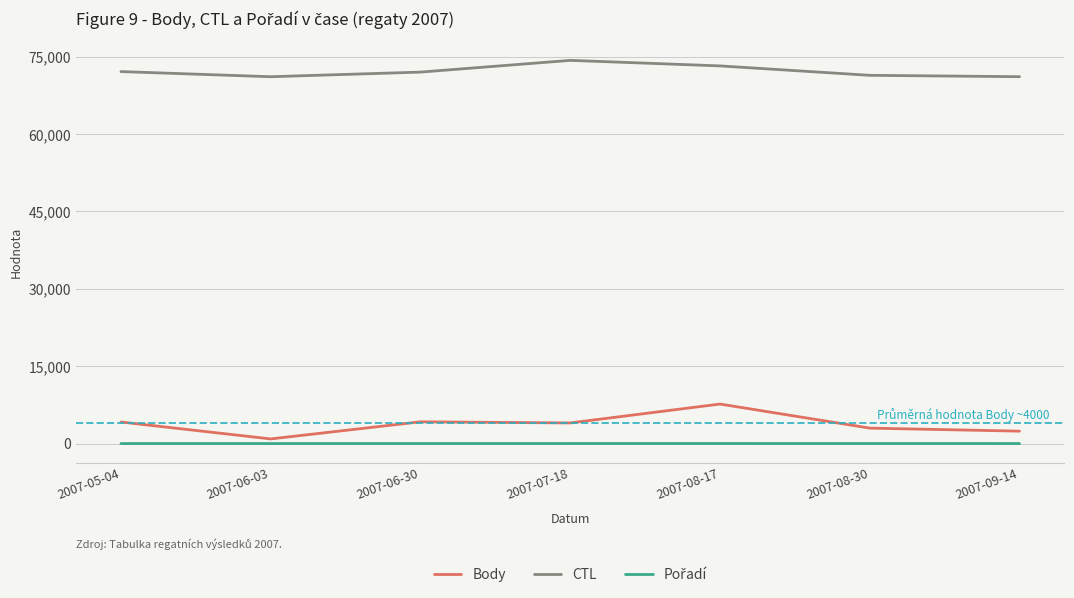

True or false: Body and CTL intersect in this chart.

False